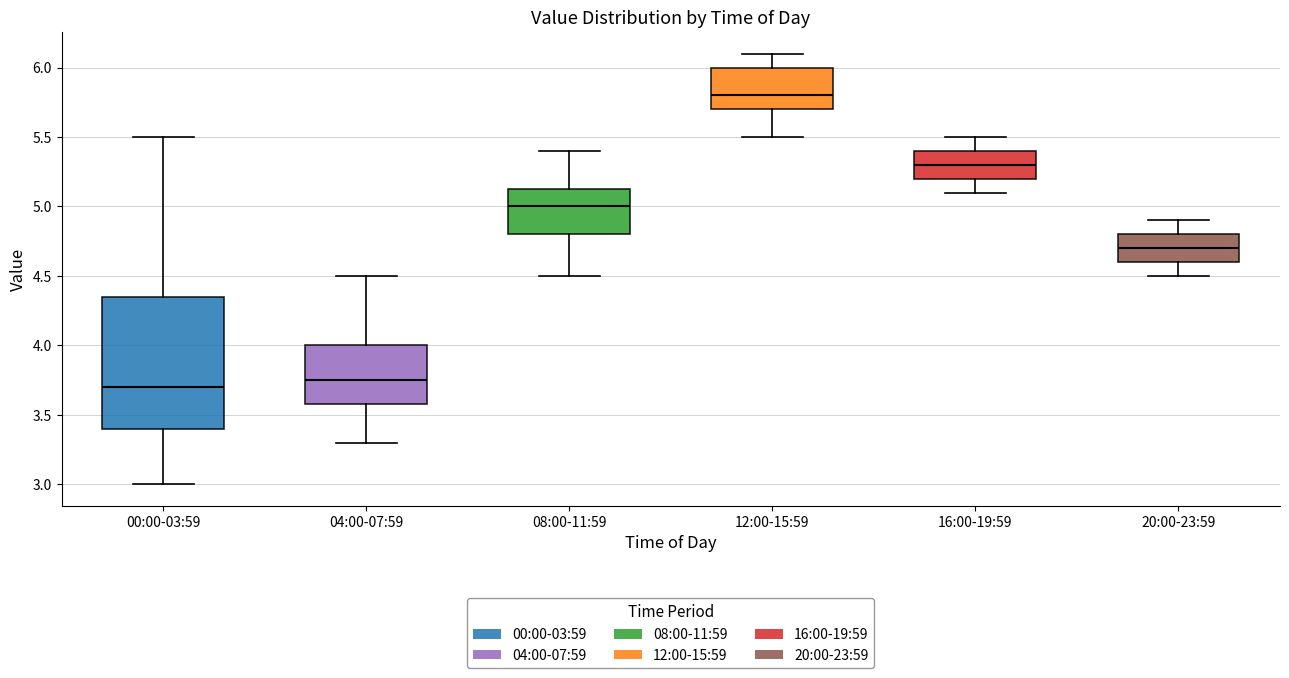

Comparing the boxes themselves (not the whiskers), which one is the tallest?

00:00-03:59